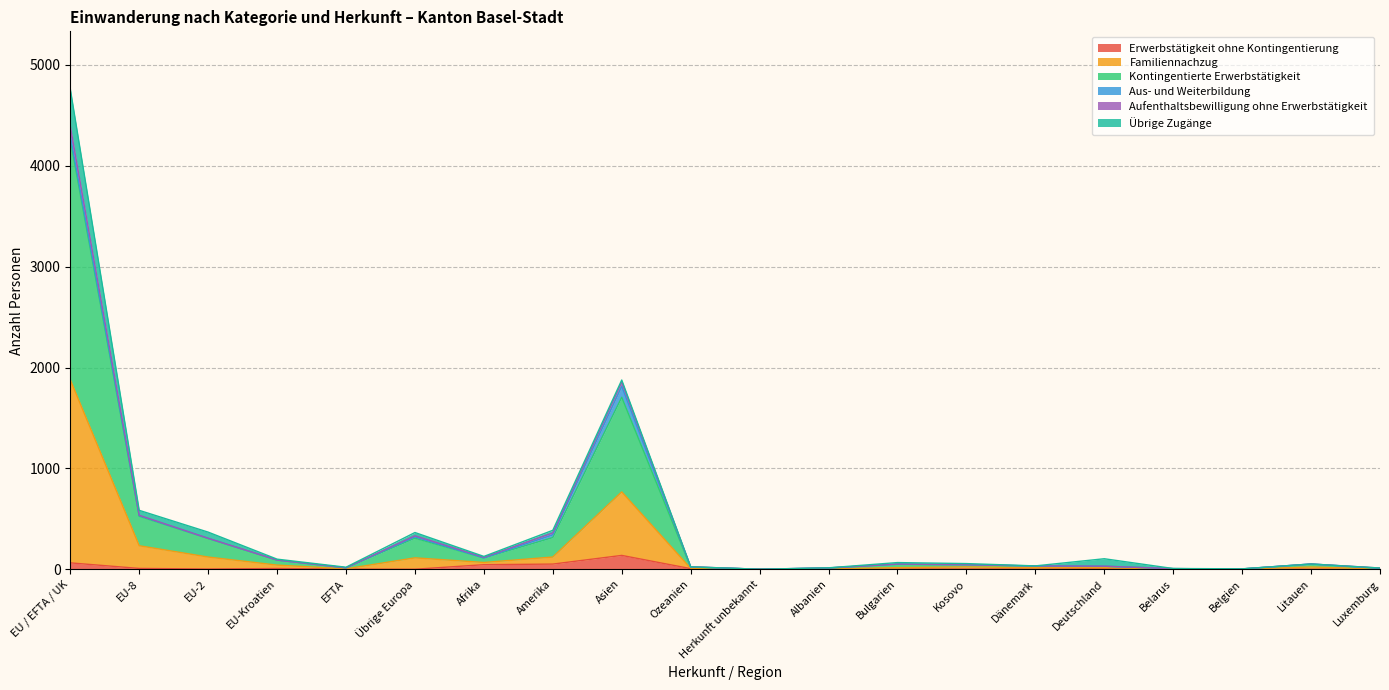

At which category is the sum across all series the highest?

EU / EFTA / UK